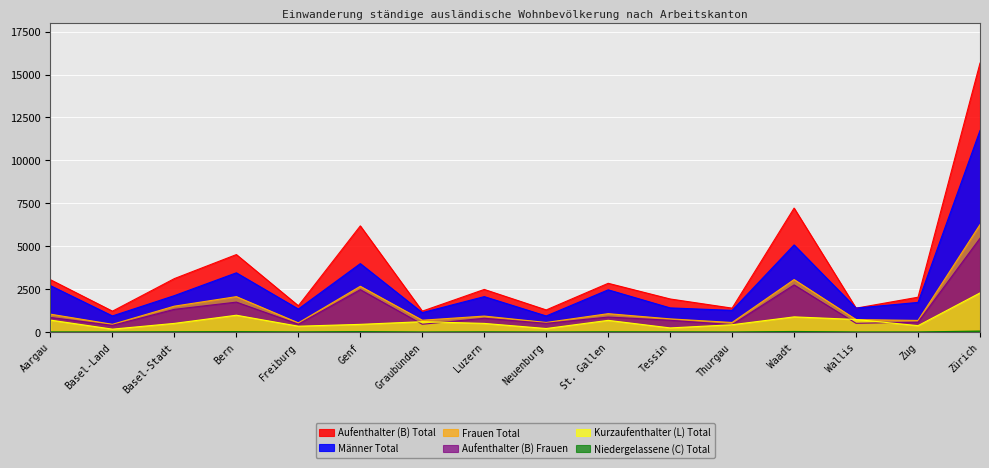

True or false: Aufenthalter (B) Total has more than 1 interior local peaks.

True